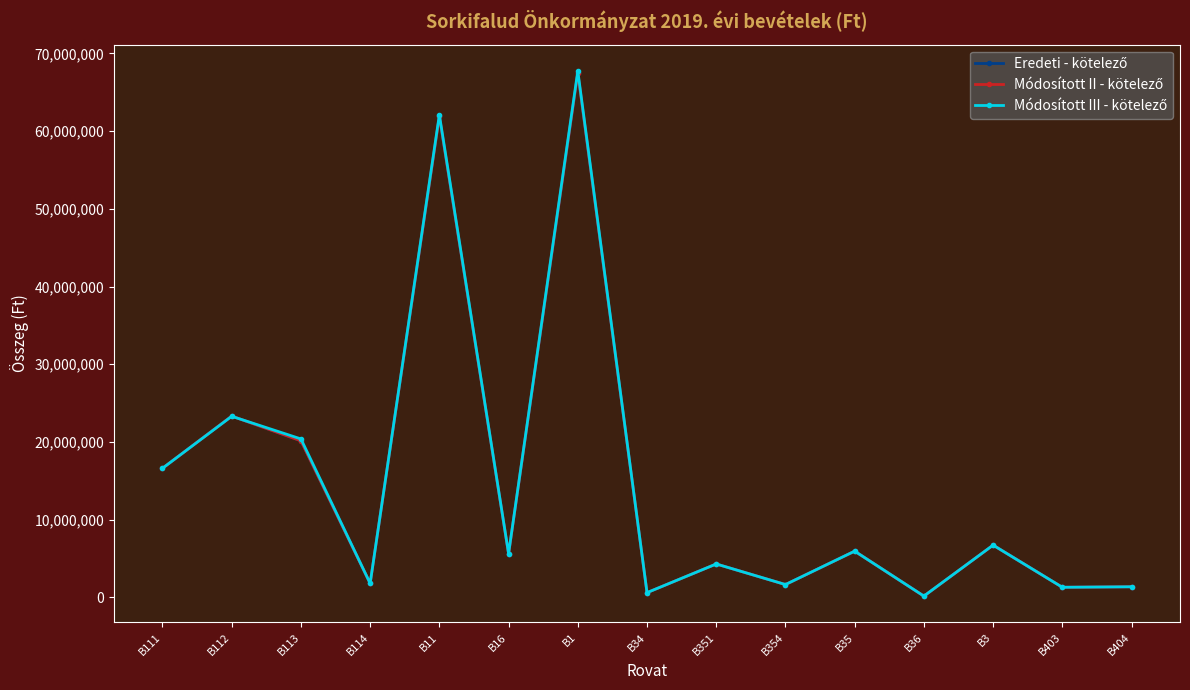

What is the label of the 13th point from the right?

B113